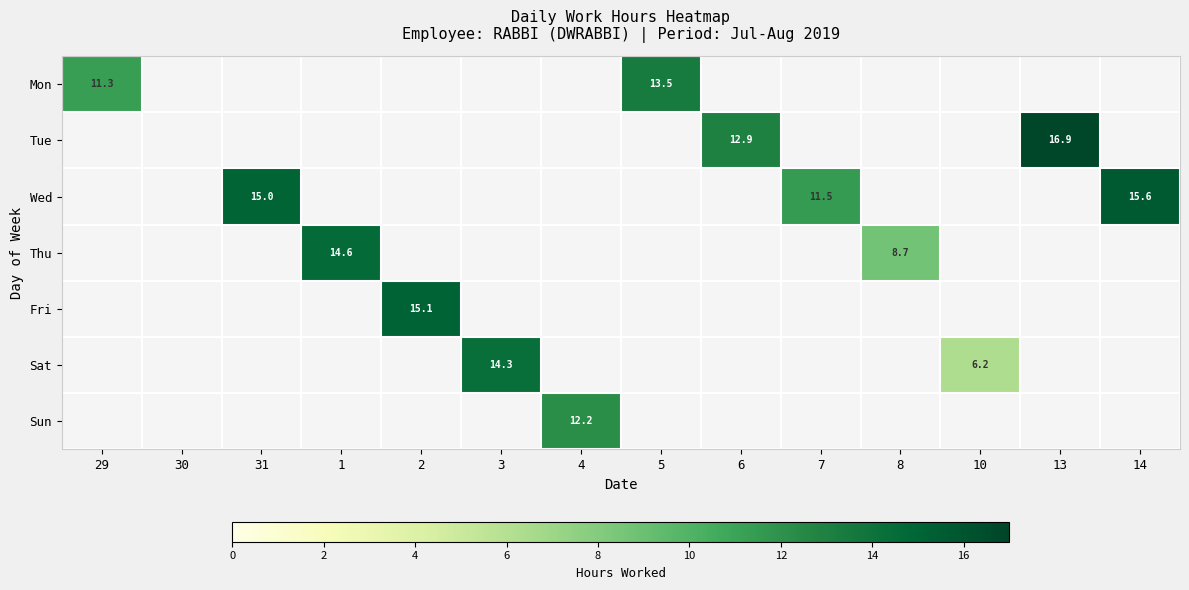

At how many categories does at least one series exceed 8?

12